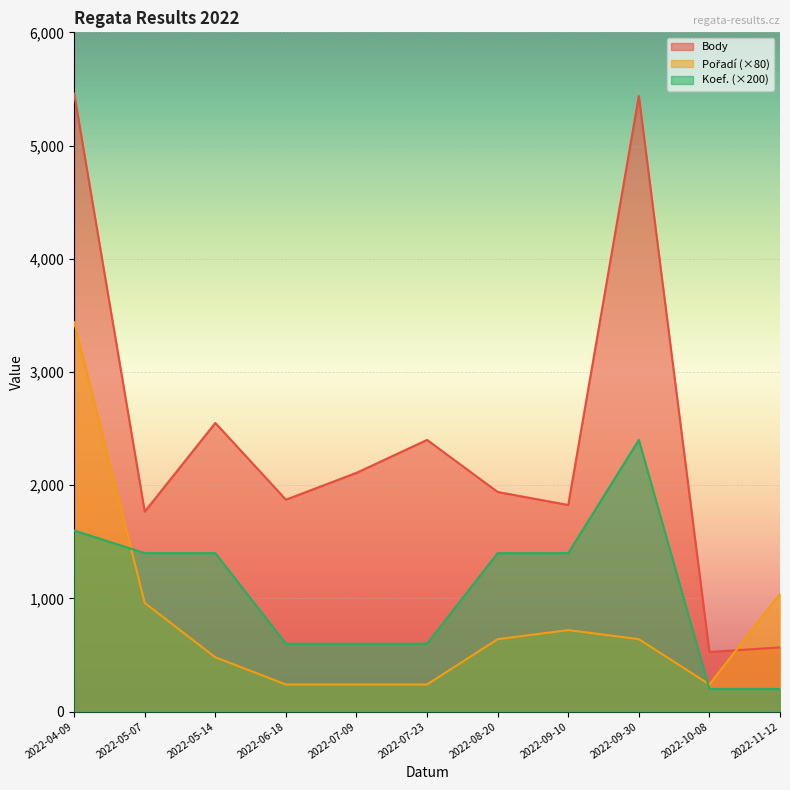

What is the smallest value displayed?

200